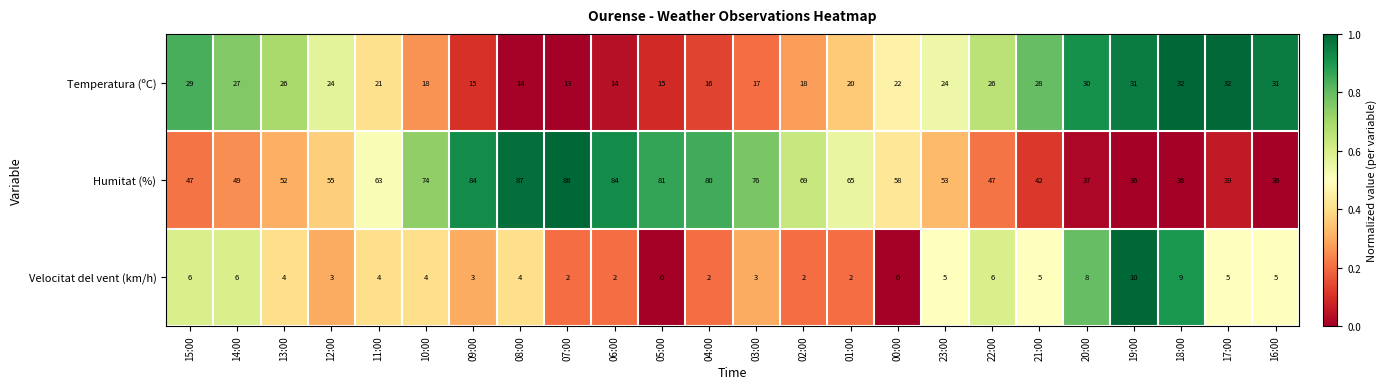

At 02:00, list the series in order from largest to smallest.

Humitat (%), Temperatura (ºC), Velocitat del vent (km/h)